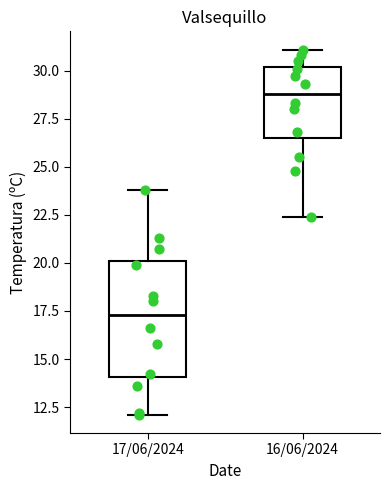

Where is the lower edge of the box for 16/06/2024 on the y-axis? The values are not printed on the chart, so give them approximately, as read against the axis.

26.5